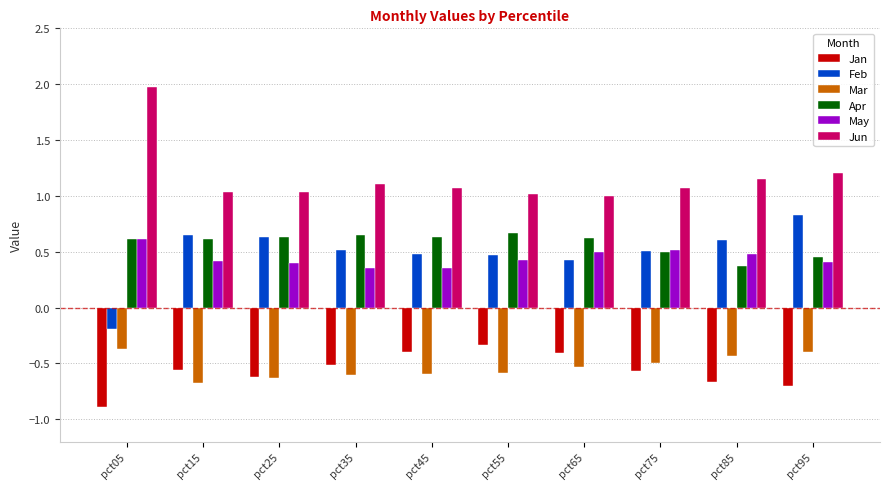

At how many categories does at least one series exceed 0?

10